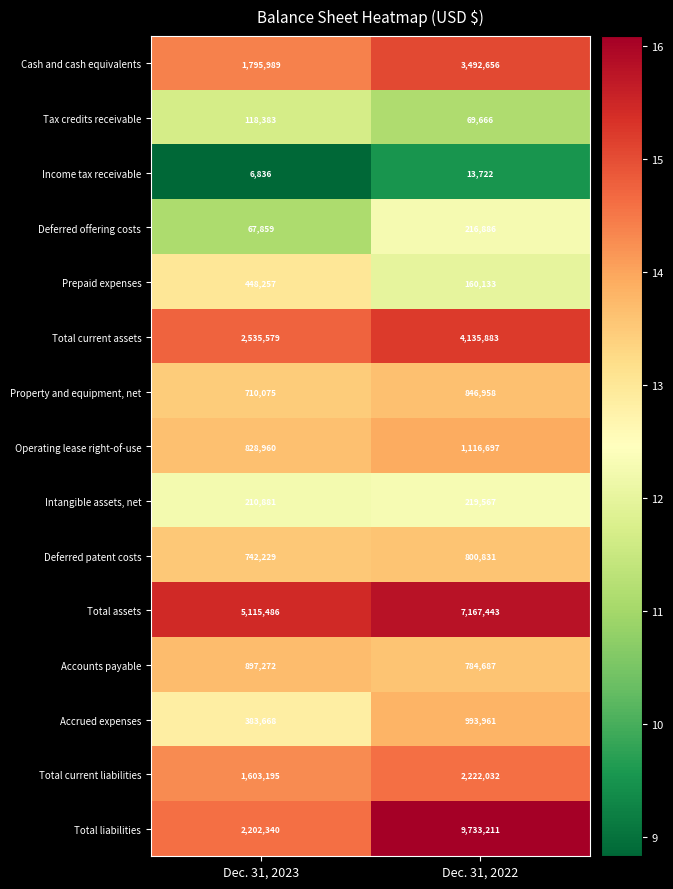

Reading right to left, transcribe all the data shown in this chart.

Cash and cash equivalents: 3492656	1795989
Tax credits receivable: 69666	118383
Income tax receivable: 13722	6836
Deferred offering costs: 216886	67859
Prepaid expenses: 160133	448257
Total current assets: 4135883	2535579
Property and equipment, net: 846958	710075
Operating lease right-of-use: 1116697	828960
Intangible assets, net: 219567	210881
Deferred patent costs: 800831	742229
Total assets: 7167443	5115486
Accounts payable: 784687	897272
Accrued expenses: 993961	383668
Total current liabilities: 2222032	1603195
Total liabilities: 9733211	2202340